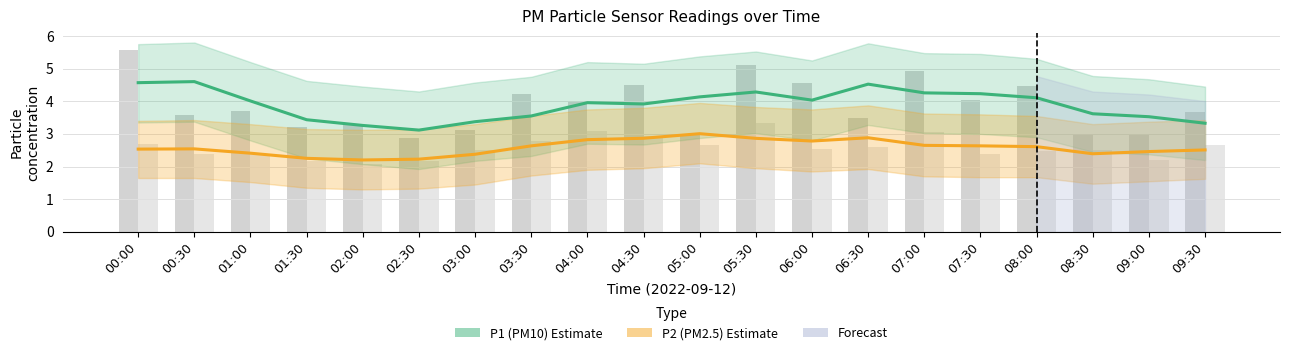

Which label corresponds to the smallest value in the chart?

02:00